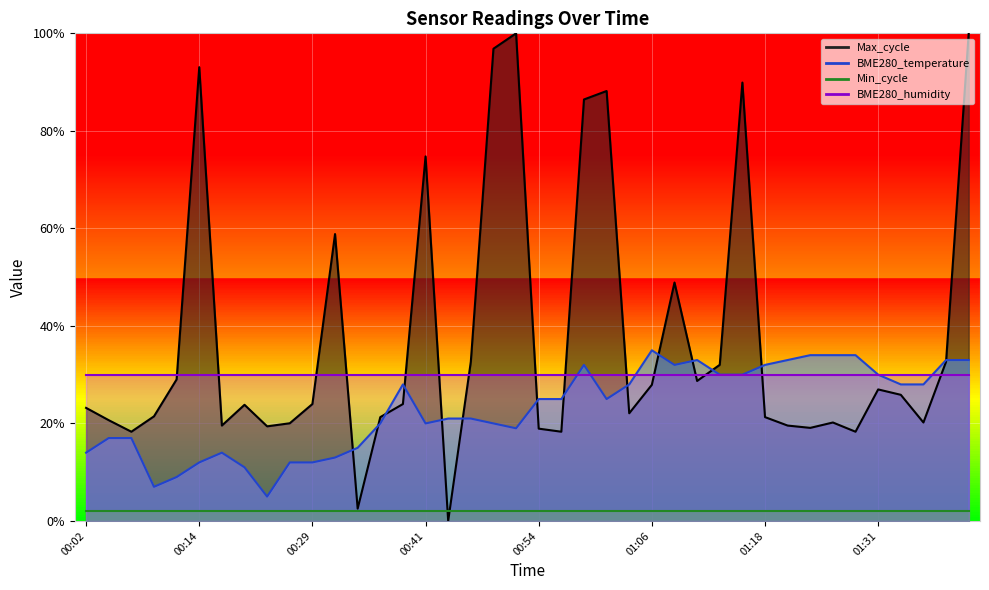

How many positive values does the Max_cycle series have?

39